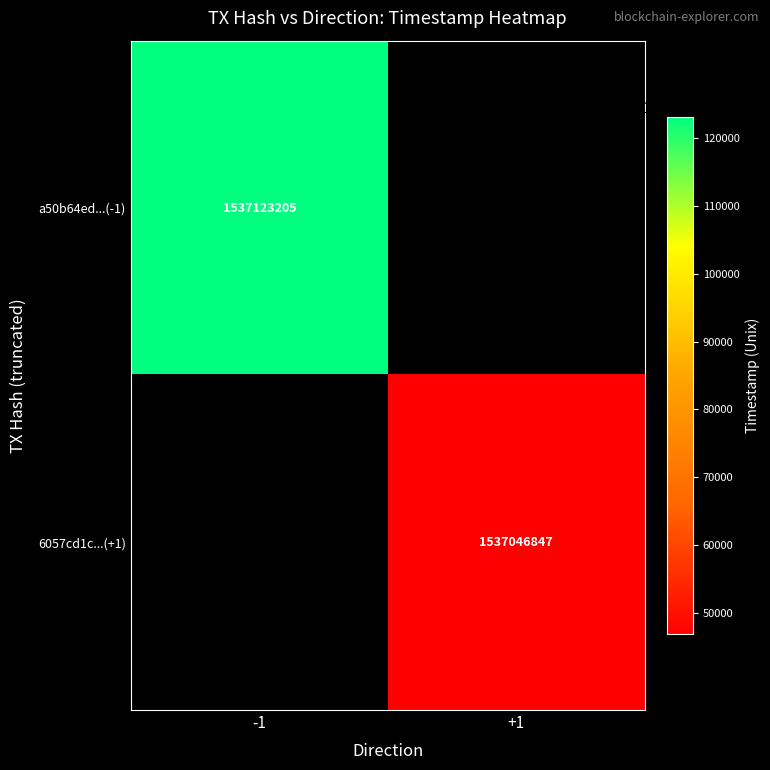

True or false: 6057cd1c...(+1) has a value of 1537046847 at +1.

True